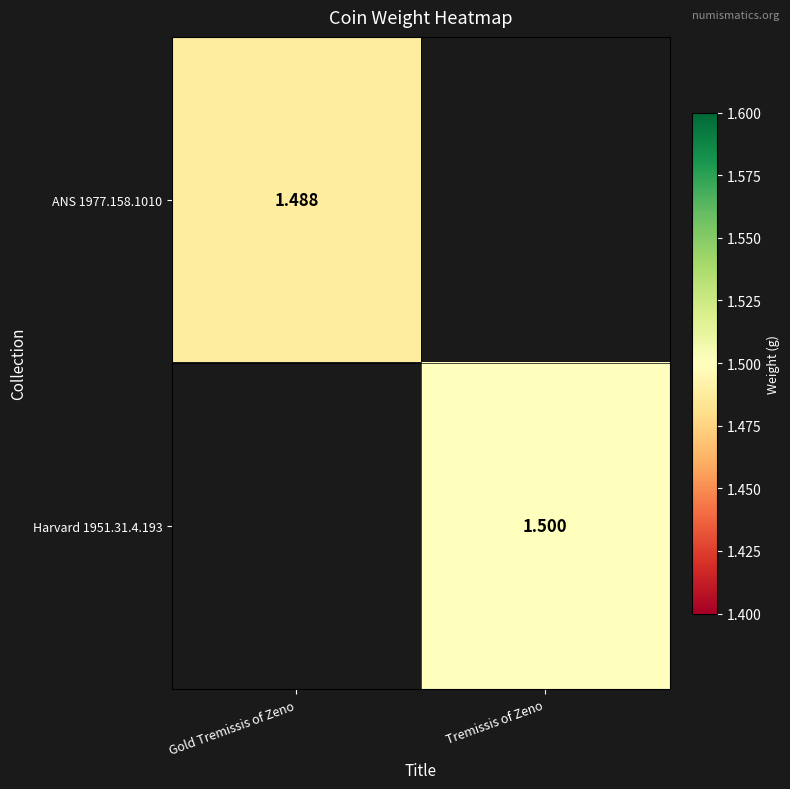

How many positive values does the Harvard 1951.31.4.193 series have?

1